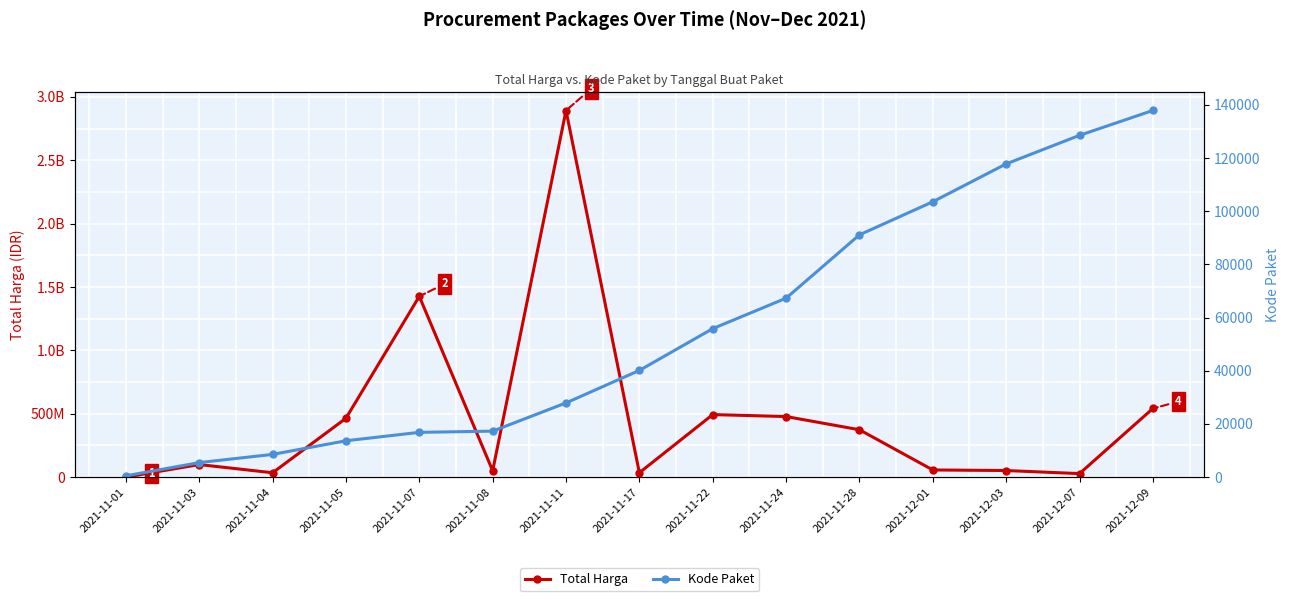

Is the value of Total Harga at 2021-11-28 greater than the value of Kode Paket at 2021-11-17?

Yes